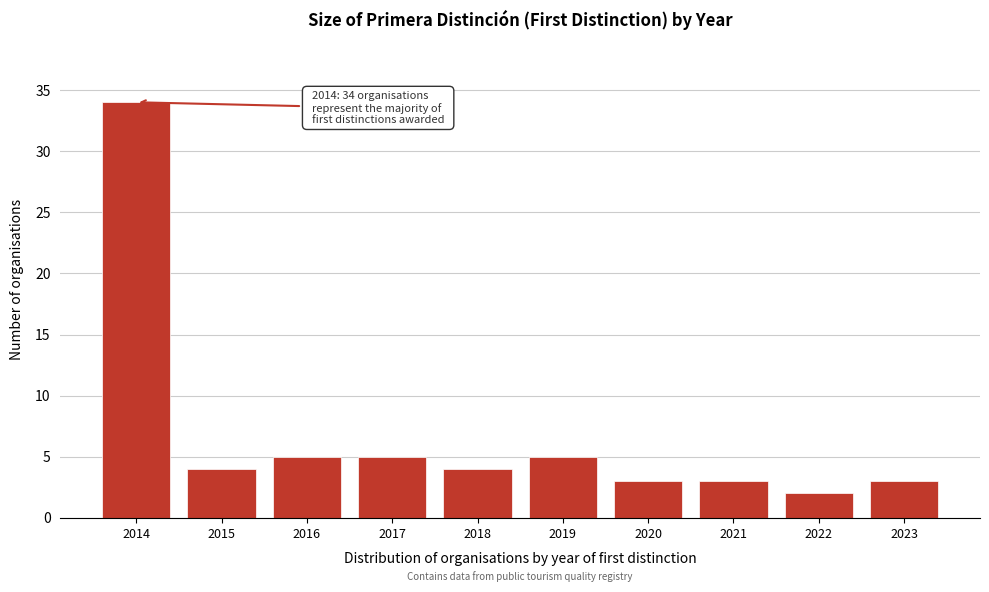

Reading left to right, transcribe all the data shown in this chart.

2014=34	2015=4	2016=5	2017=5	2018=4	2019=5	2020=3	2021=3	2022=2	2023=3